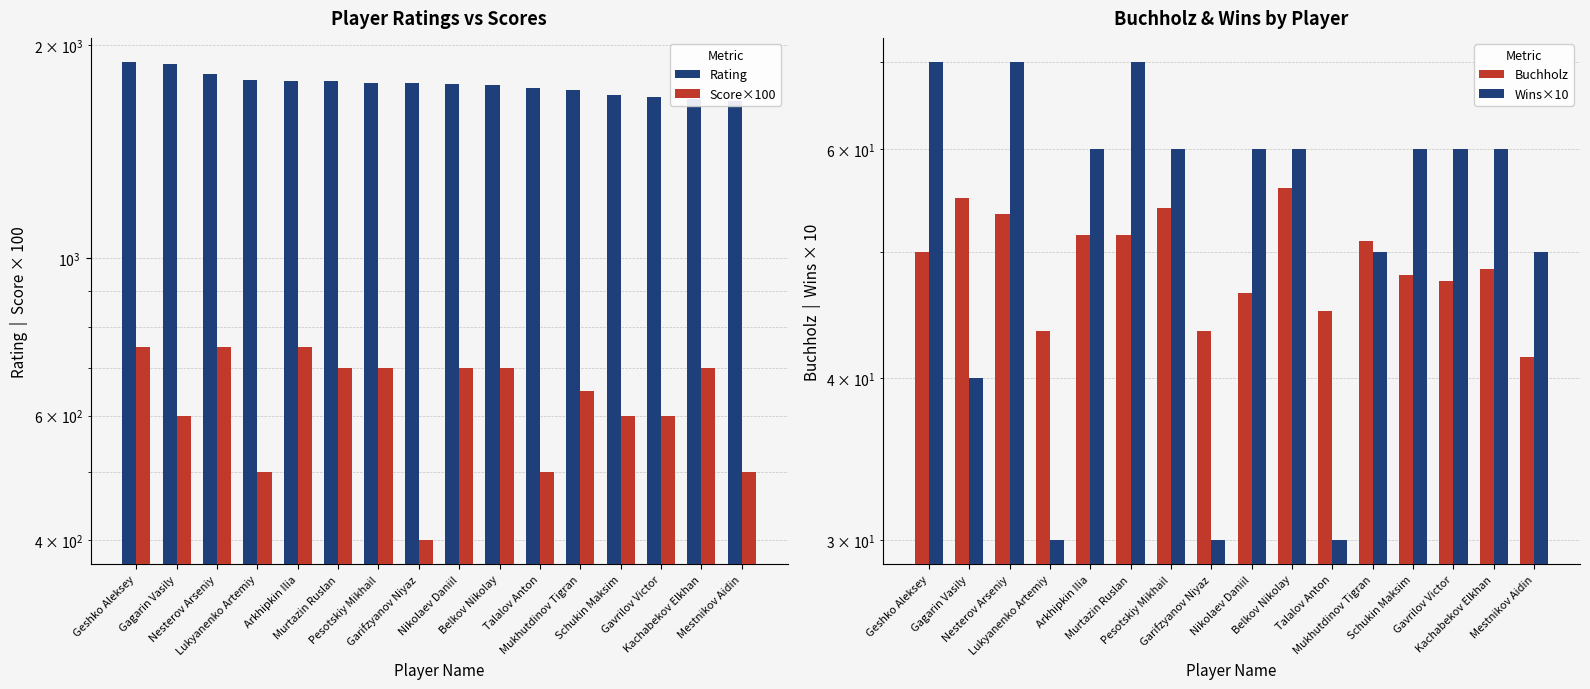

Which series has the largest range (max minus min)?

Score×100